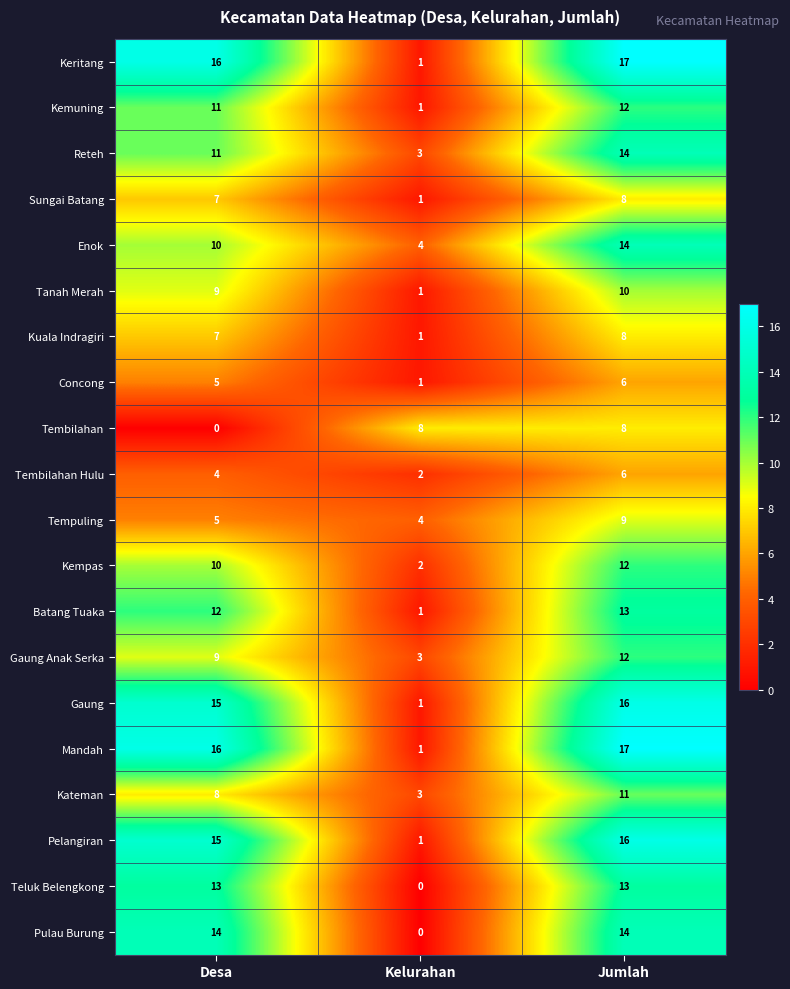

Between Desa and Jumlah, which series saw the biggest shift?

Tembilahan